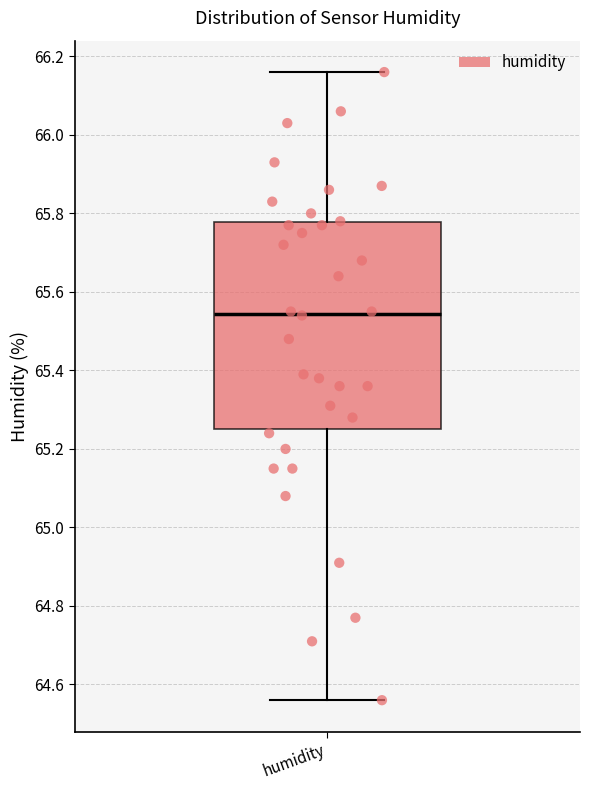

Where does the median line of the box for humidity sit on the y-axis? The values are not printed on the chart, so give them approximately, as read against the axis.

65.54